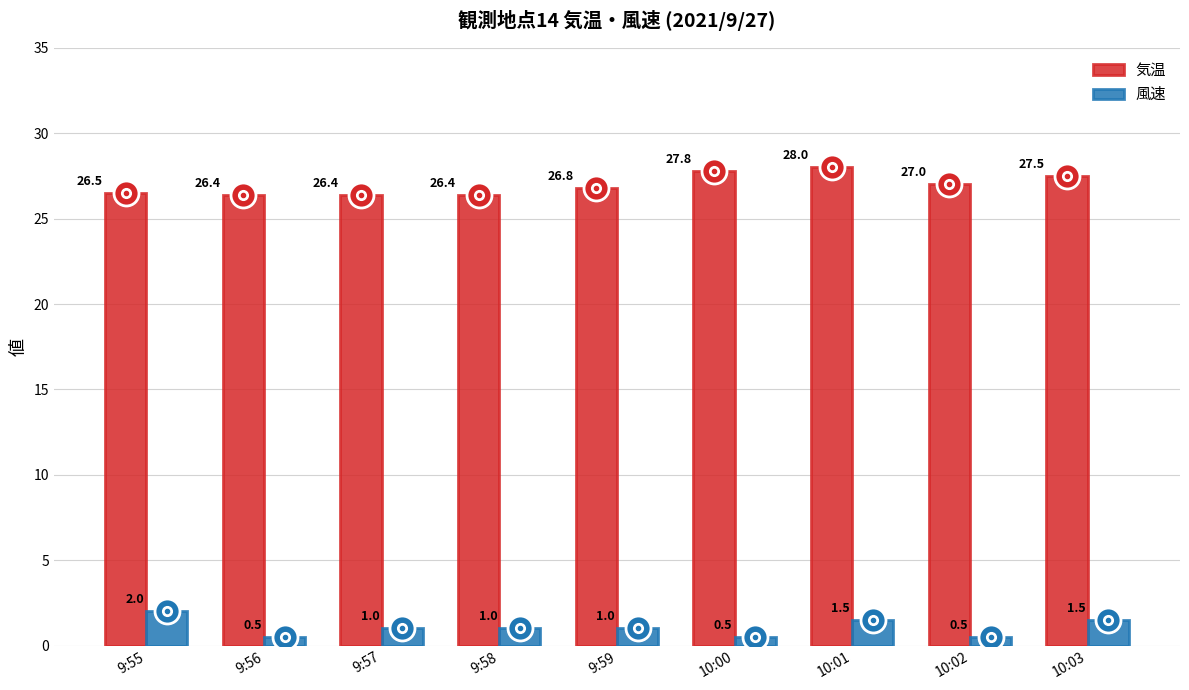

Which series has the widest spread of values?

気温